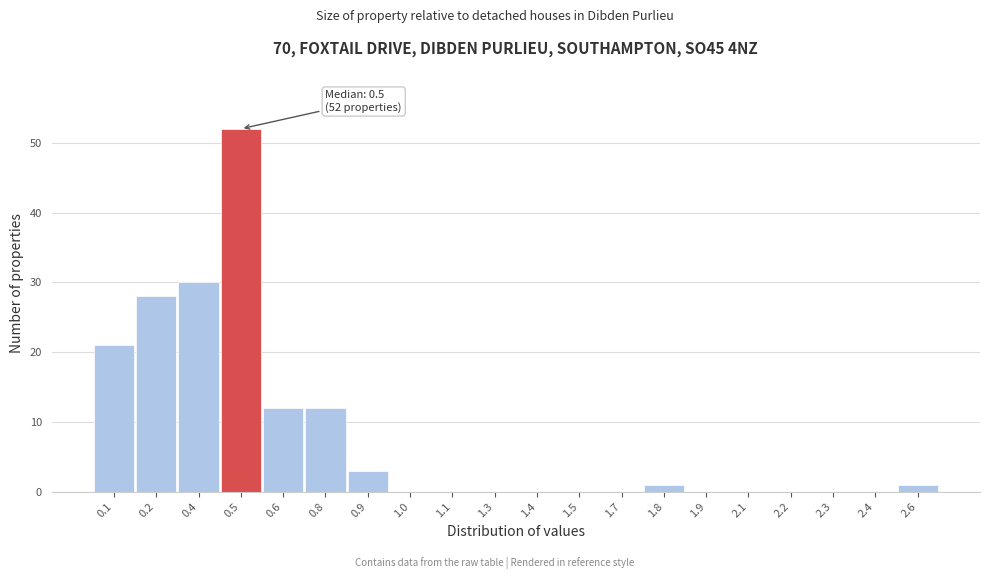

Reading right to left, list all the values displayed in this chart.

2.6=1	2.4=0	2.3=0	2.2=0	2.1=0	1.9=0	1.8=1	1.7=0	1.5=0	1.4=0	1.3=0	1.1=0	1.0=0	0.9=3	0.8=12	0.6=12	0.5=52	0.4=30	0.2=28	0.1=21